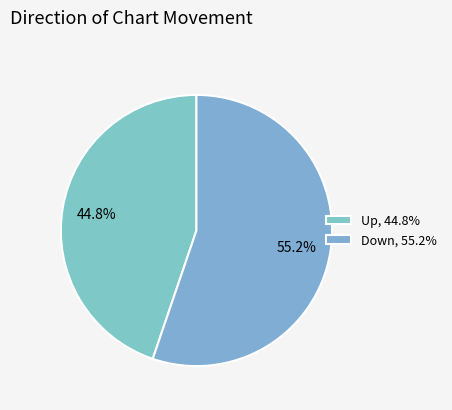

How many segments does this pie chart have?

2